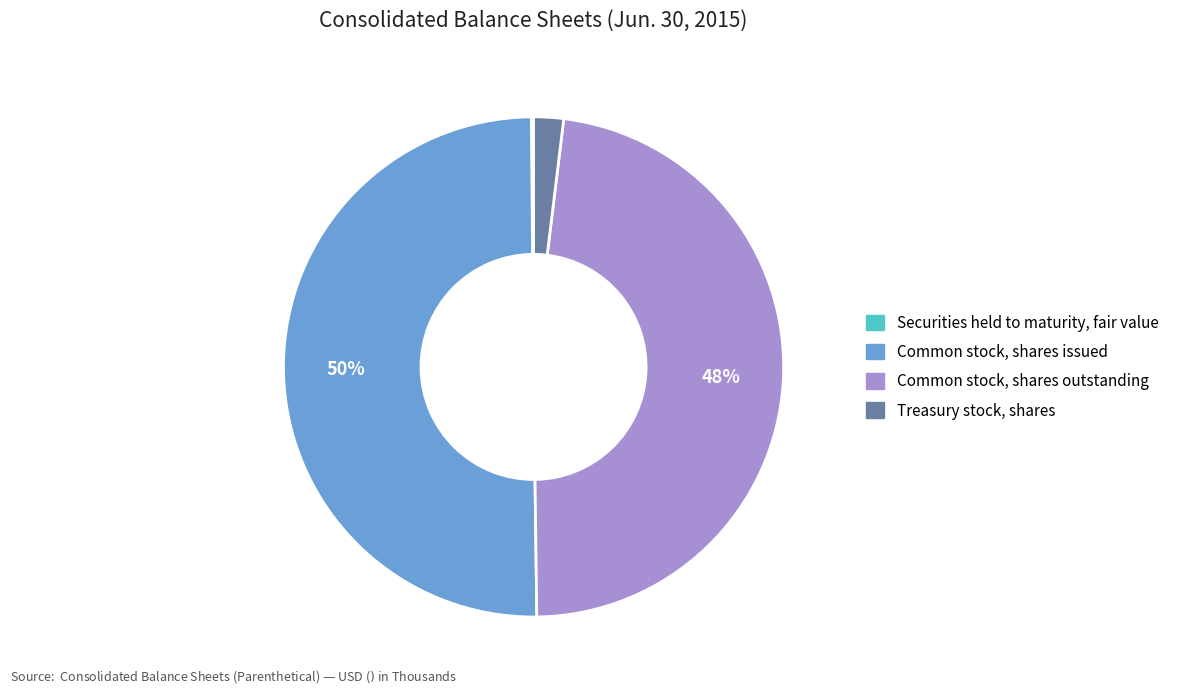

What is the ratio of the value at Common stock, shares outstanding to the value at Common stock, shares issued?

1.0